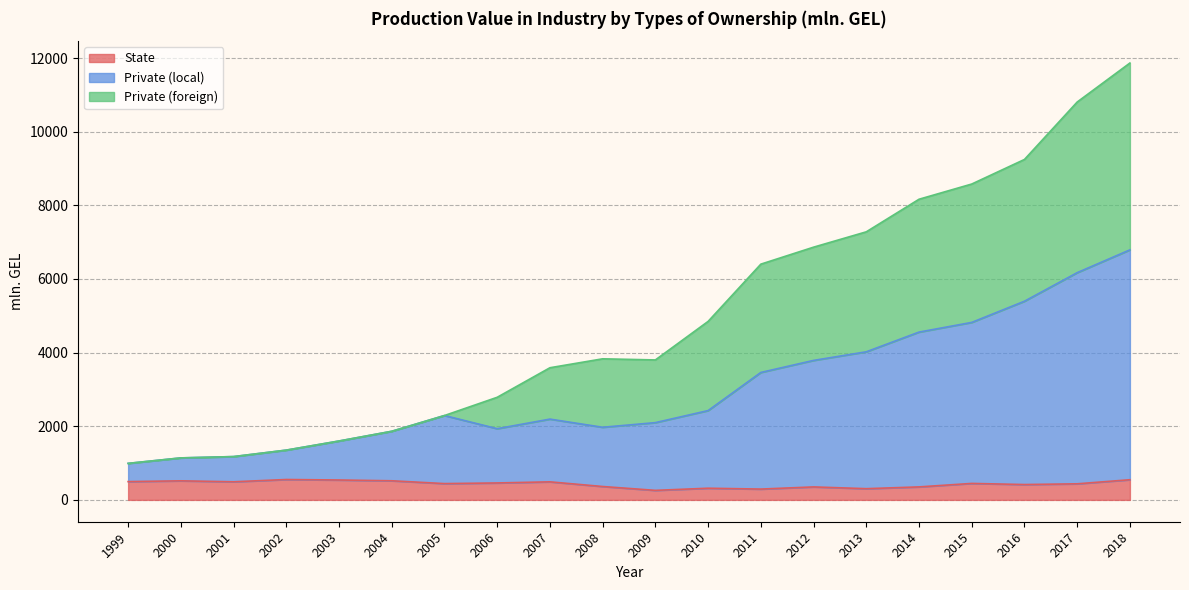

At which category is the sum across all series the highest?

2018